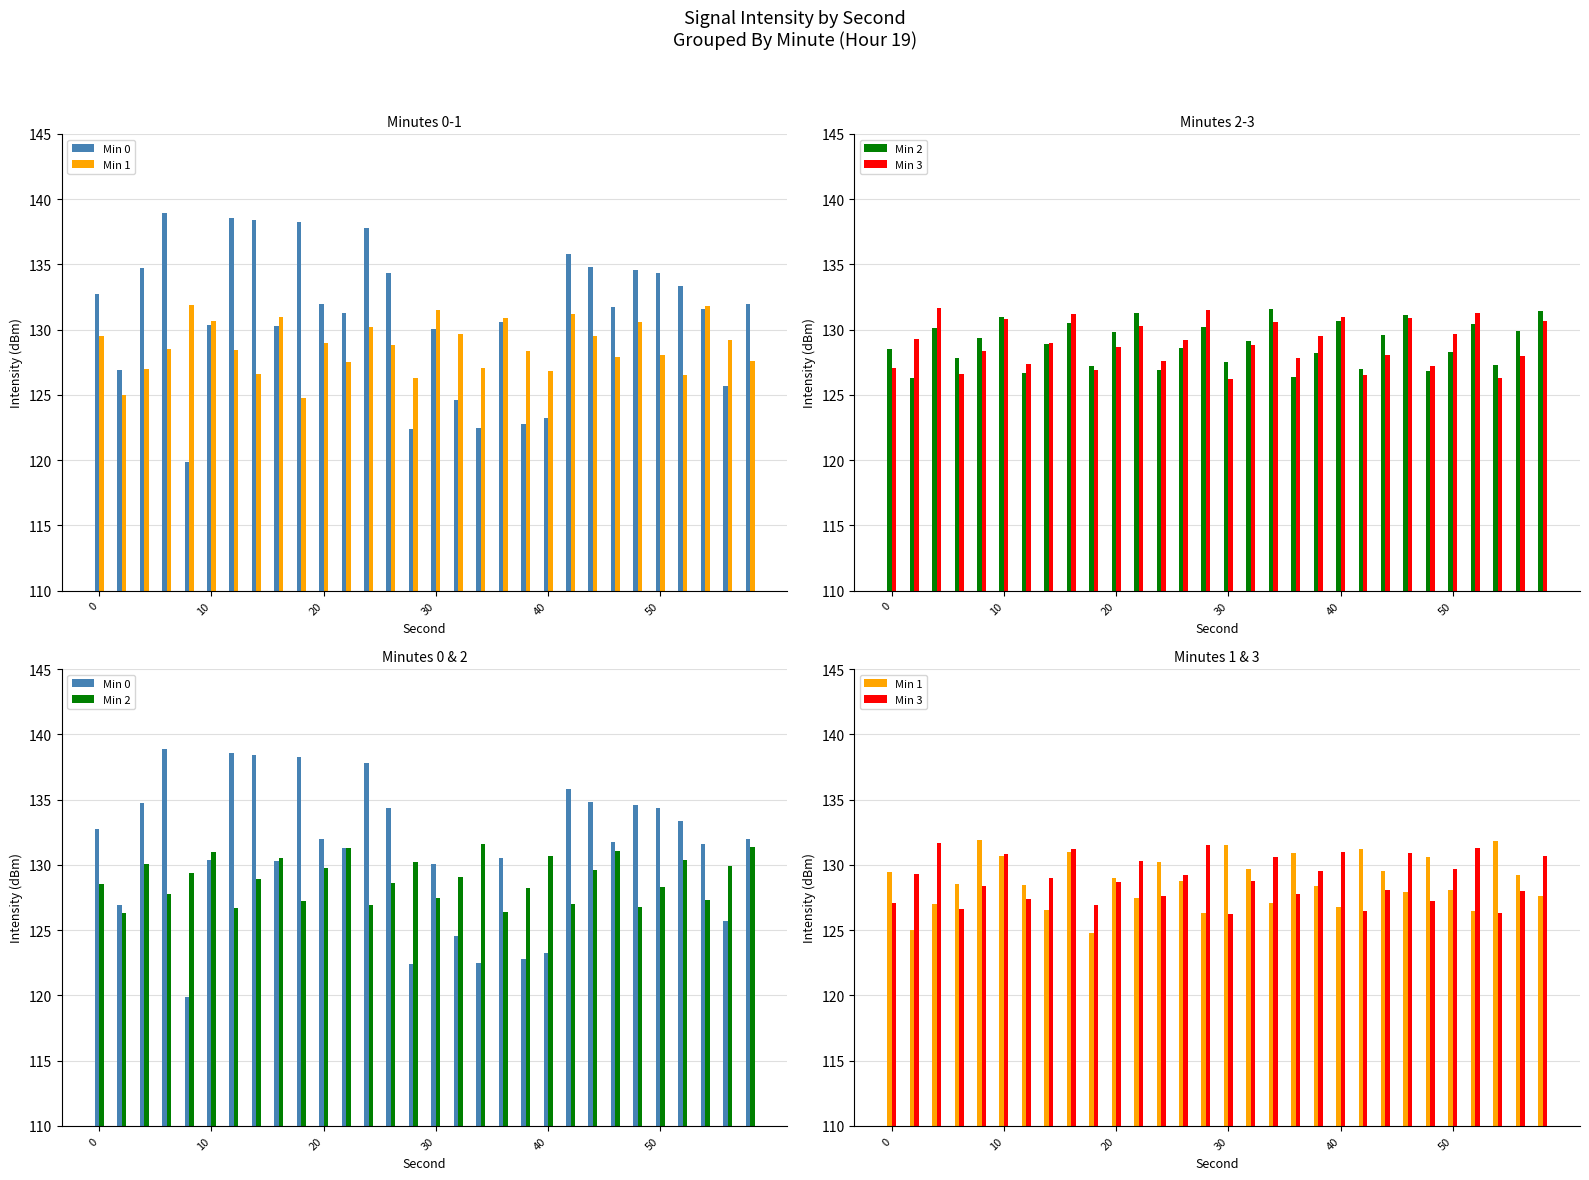

Which series has the widest spread of values?

Min 0